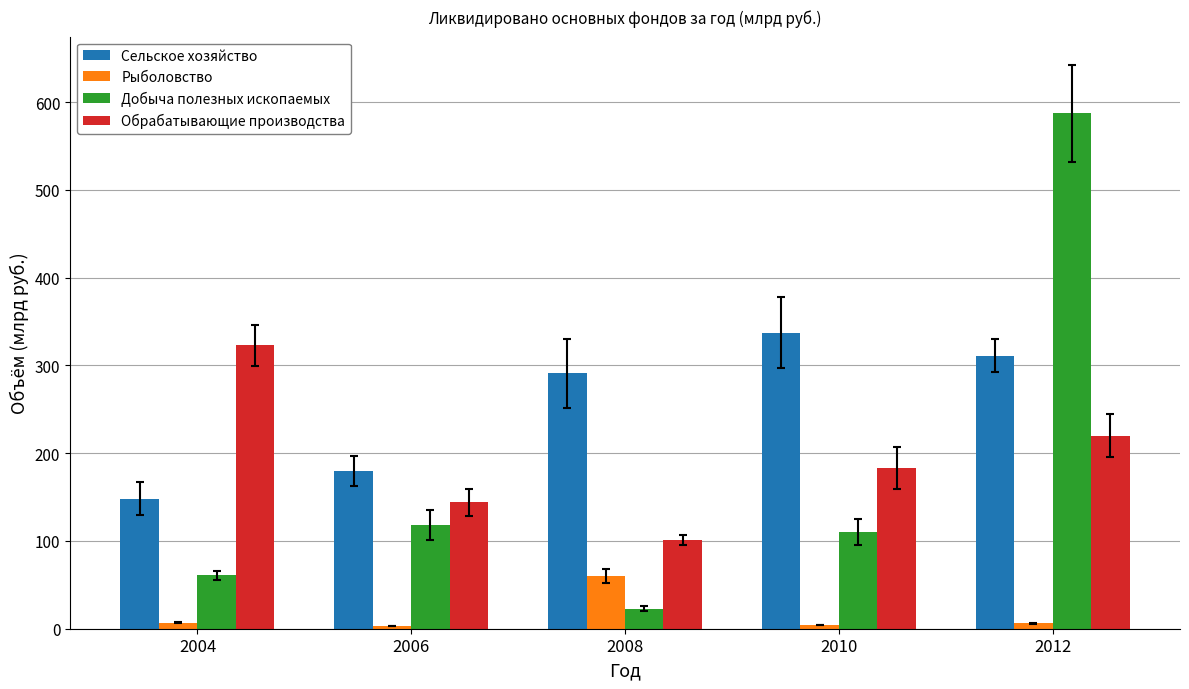

Where does the Добыча полезных ископаемых series first go above 110?

2006